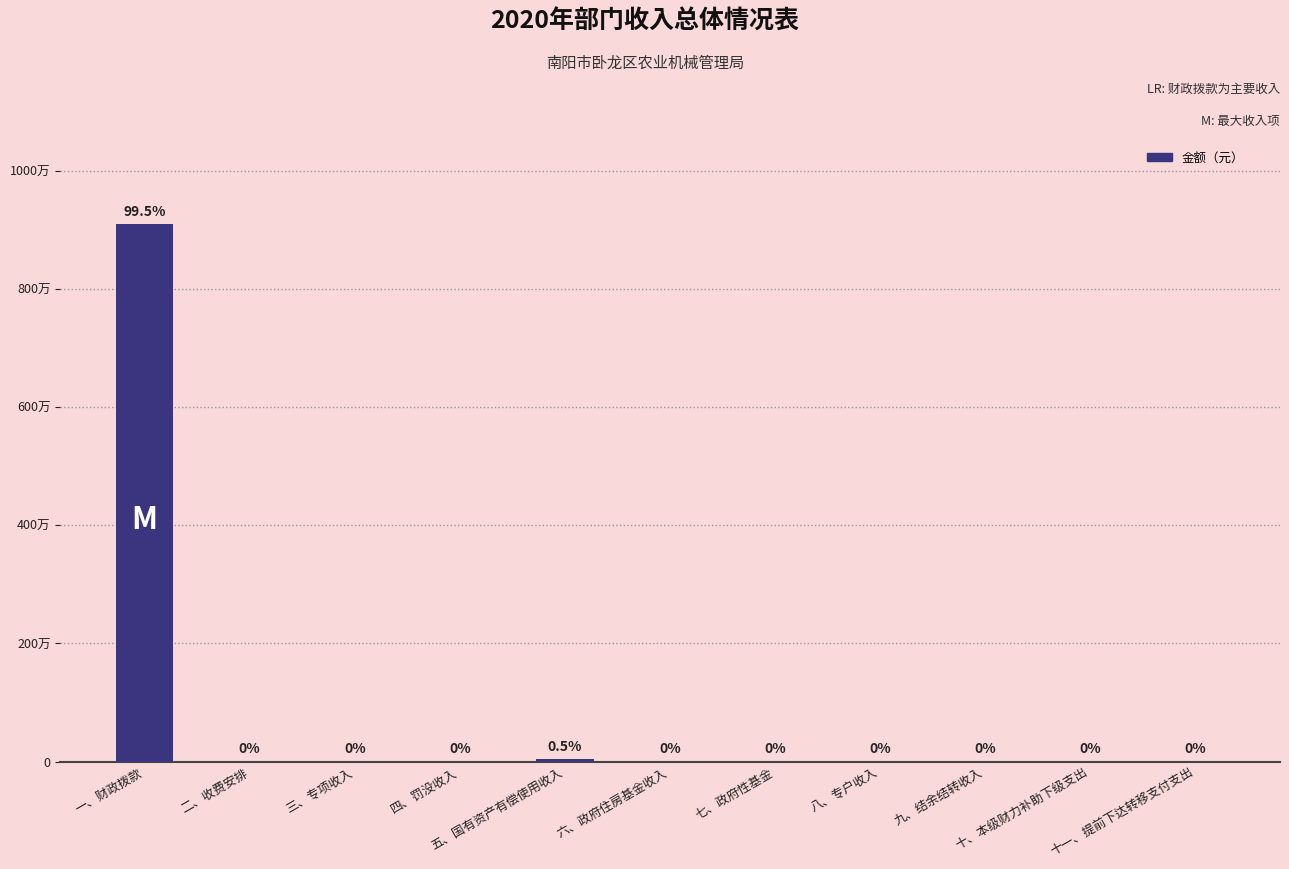

What is the sum of all values?

9134969.5